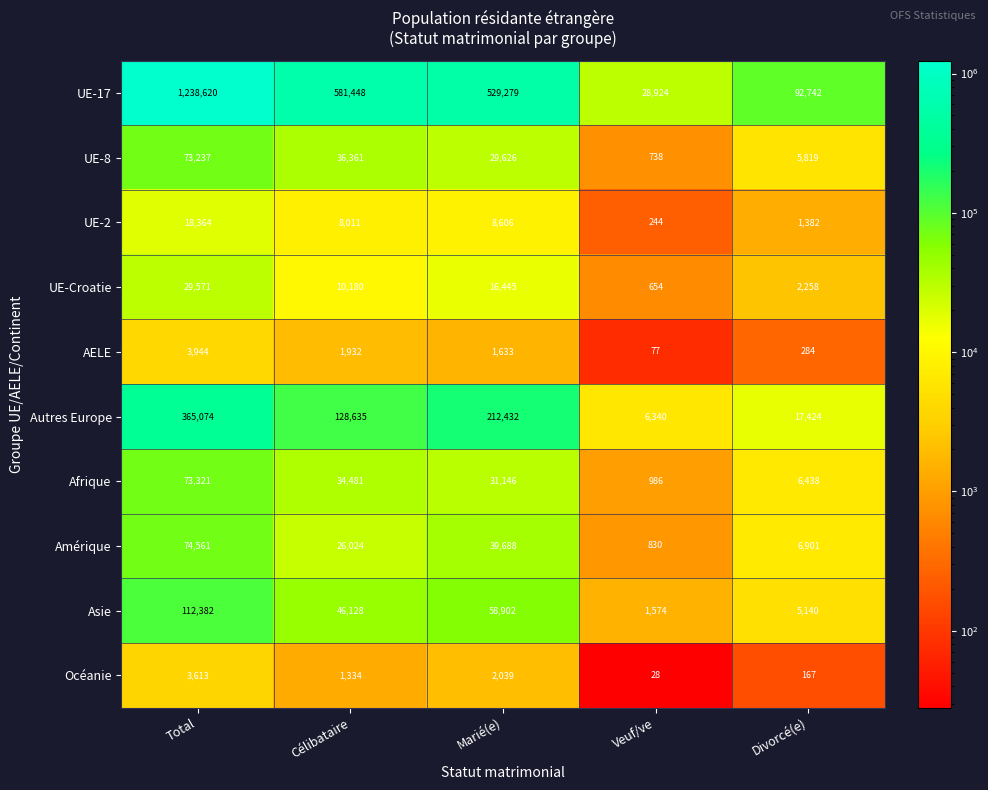

How many series are shown in this chart?

10